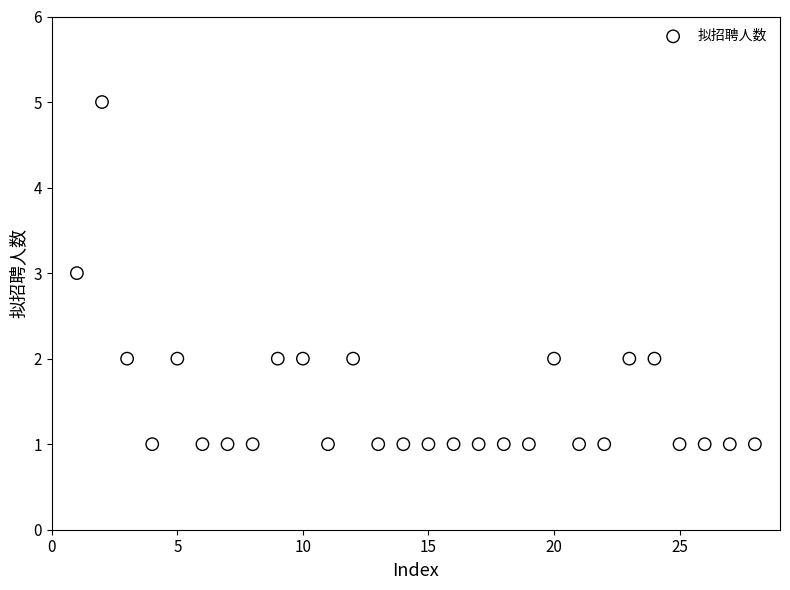

What is the range of Y values (max minus min)?

4